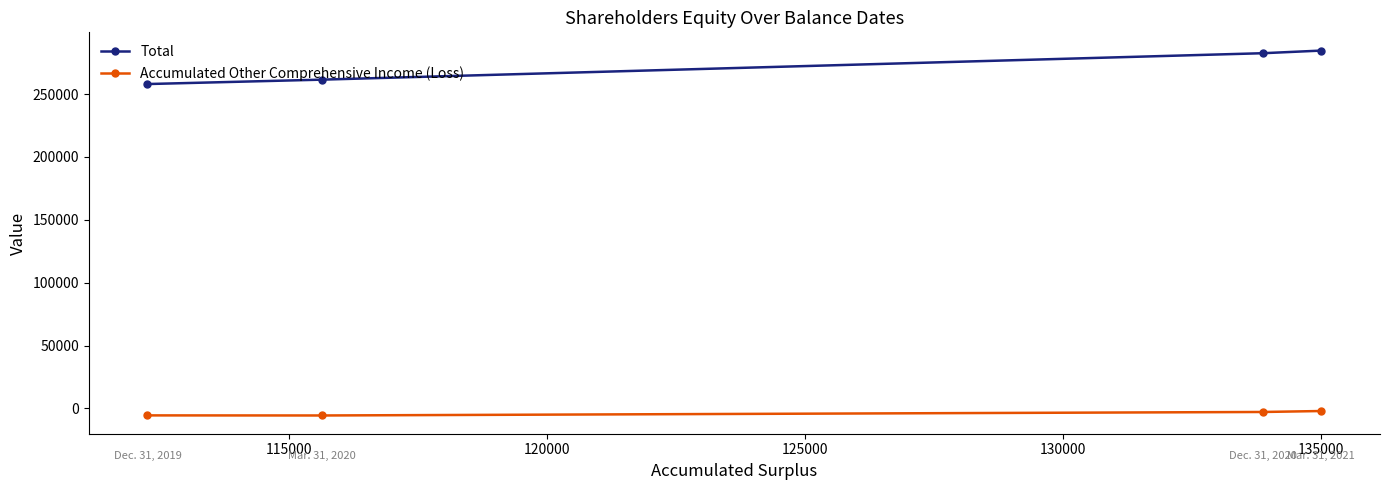

True or false: Total has more than 1 interior local peaks.

False